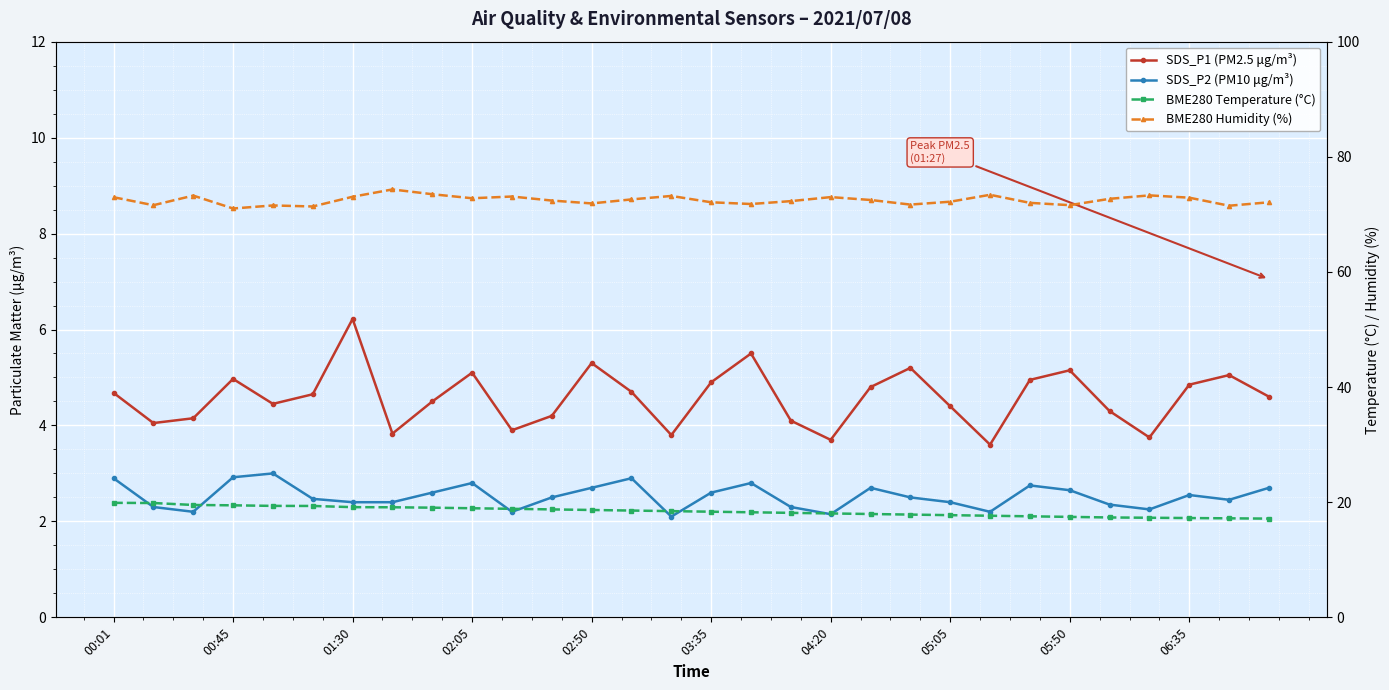

True or false: SDS_P2 (PM10 μg/m³) and BME280 Temperature (°C) cross at least once.

False